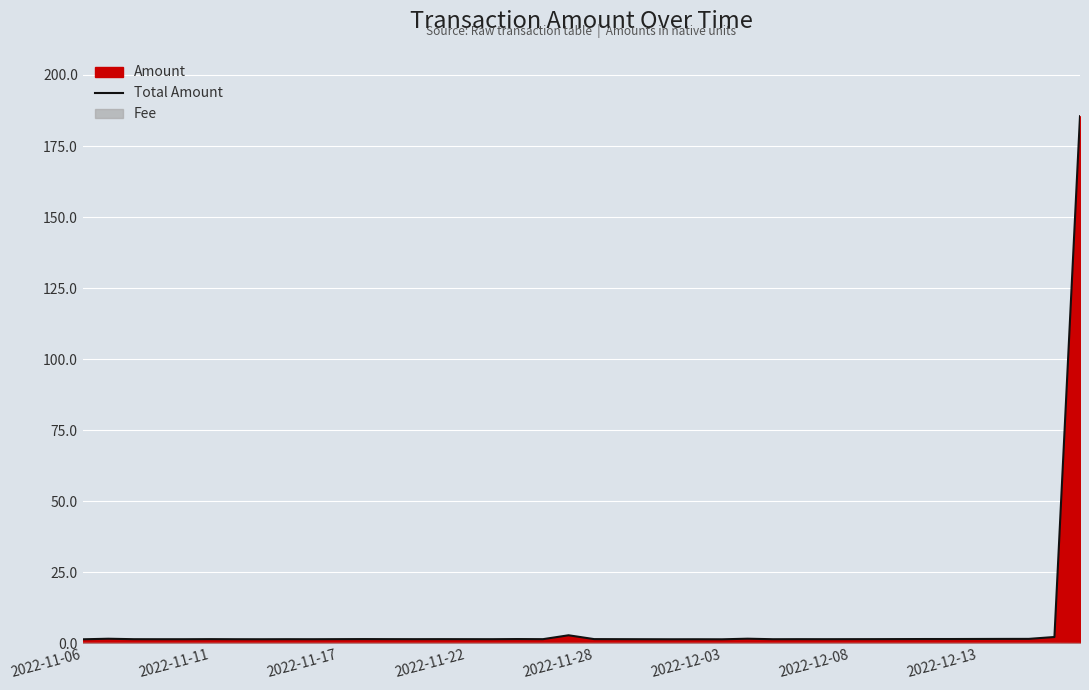

What is the value of the 4th point from the left?

1.4